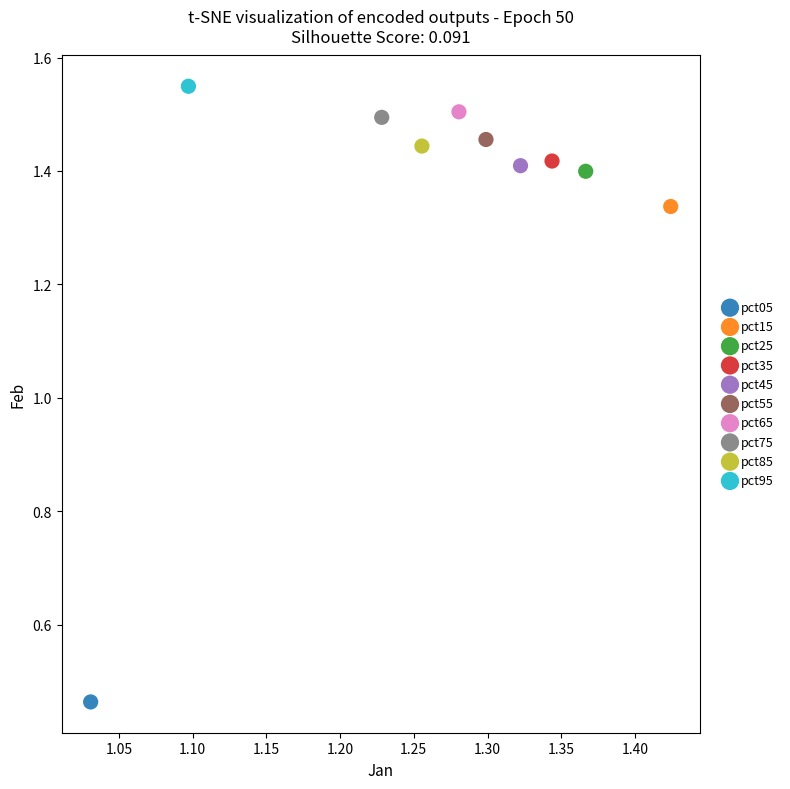

Which series reaches the maximum Y coordinate?

pct95